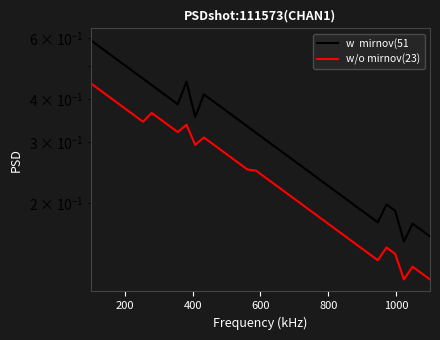

At how many categories does at least one series exceed 0?

40